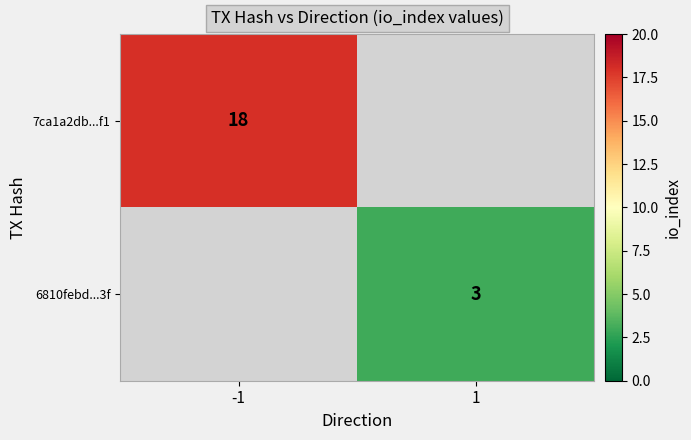

How many series are shown in this chart?

2